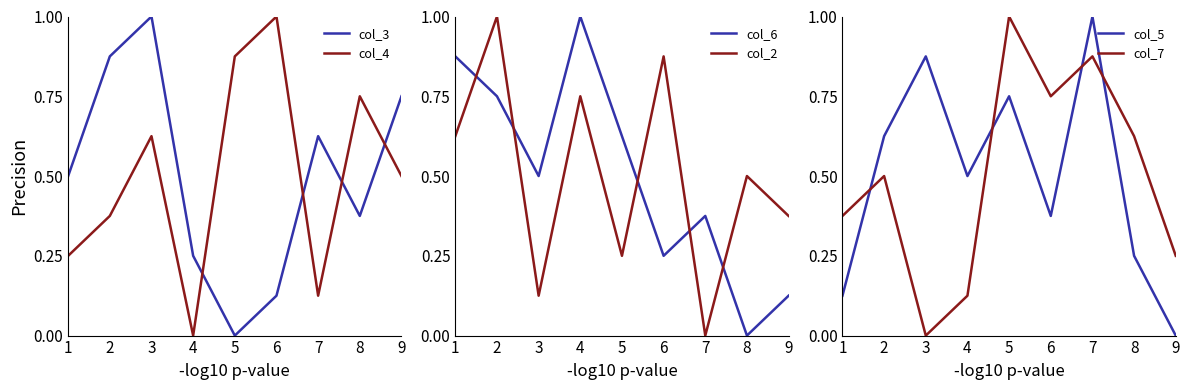

Rank the series by their maximum value, from lowest to highest.

col_3, col_4, col_6, col_2, col_5, col_7